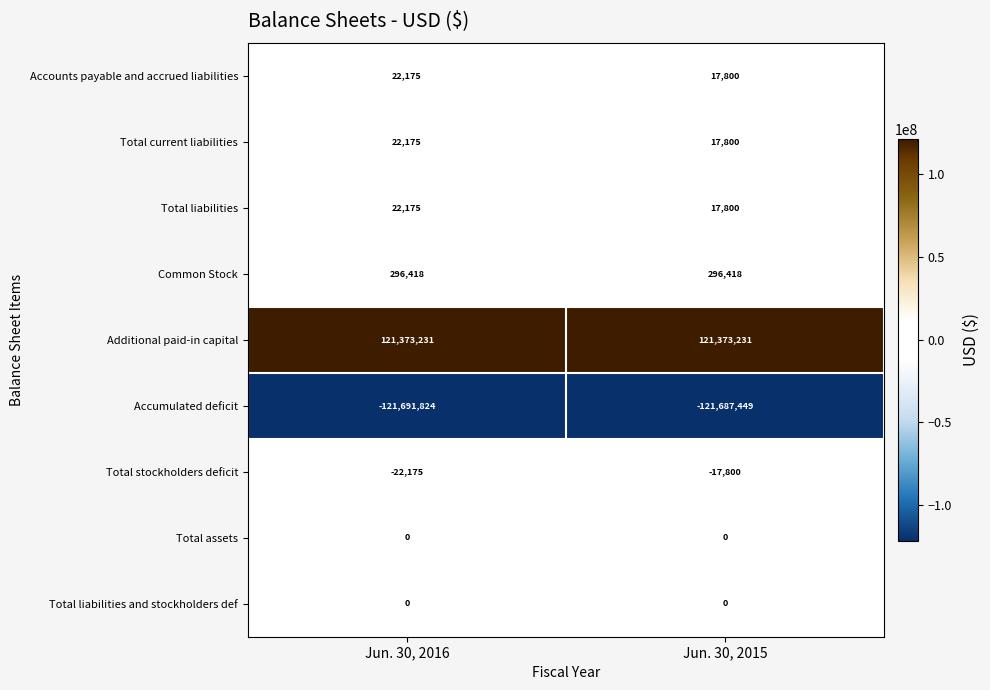

How many data points does each series have?

2